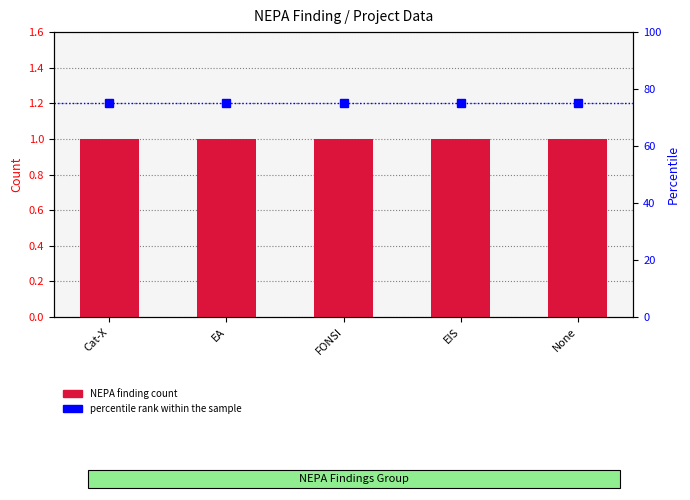

Rank the series at Cat-X from highest to lowest value.

percentile rank within the sample, NEPA finding count